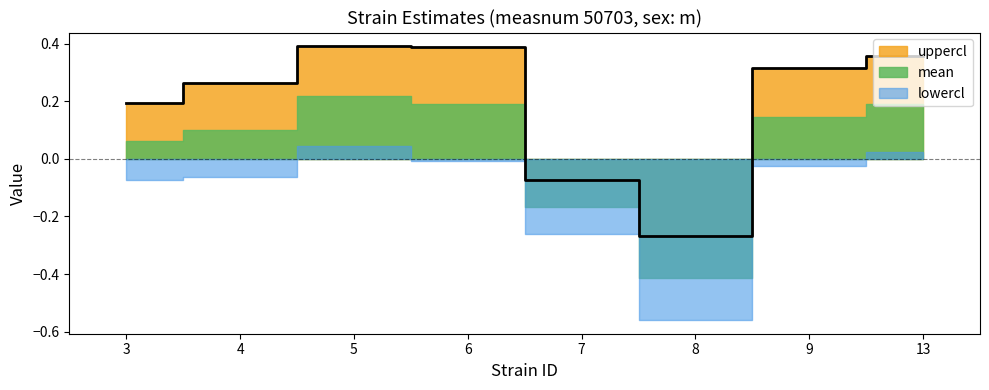

At which category does uppercl reach its first local valley?

8